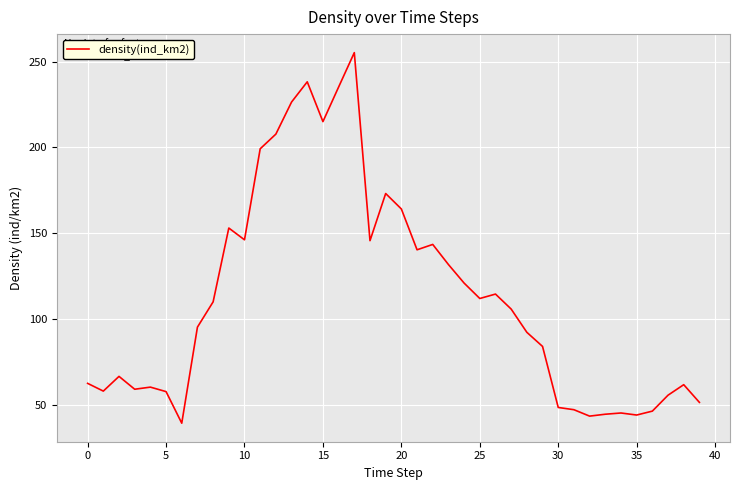

What is the minimum value shown in the chart?

39.3